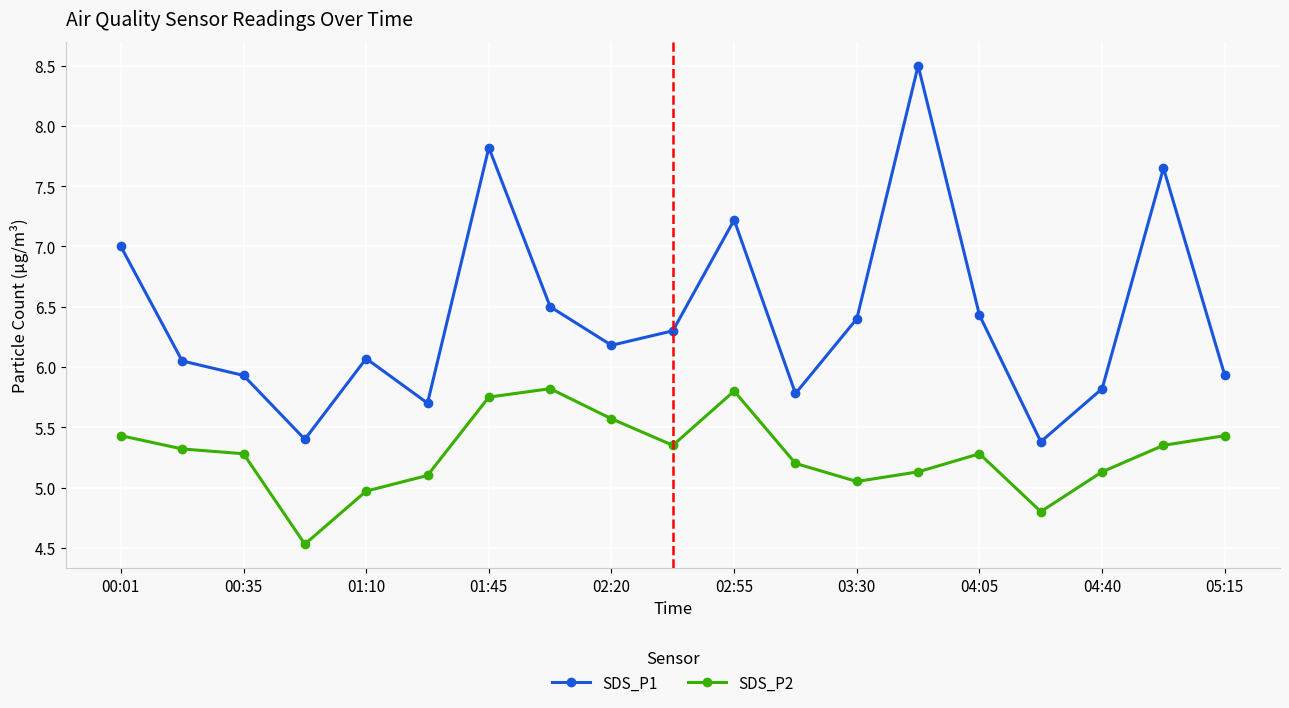

What is the maximum value shown in the chart?

8.5